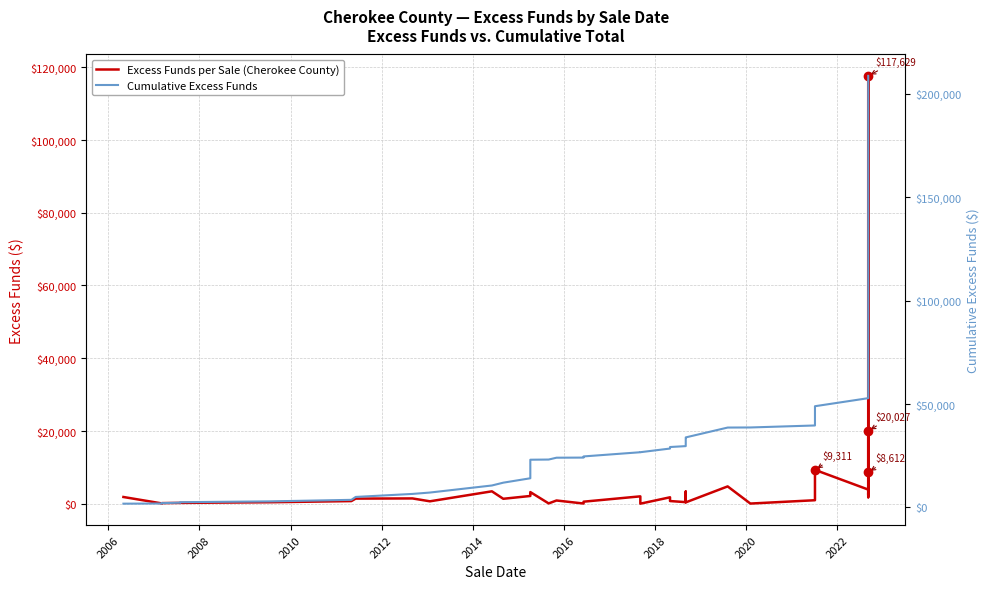

How many values in the Cumulative Excess Funds series exceed 26724?

20